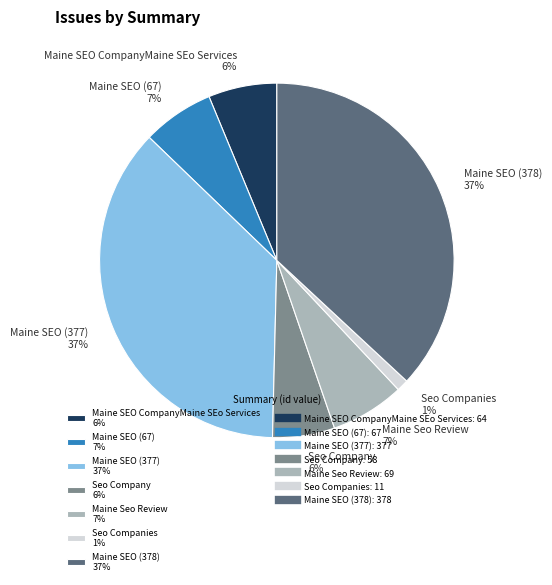

Is Seo Companies the majority of the pie?

No